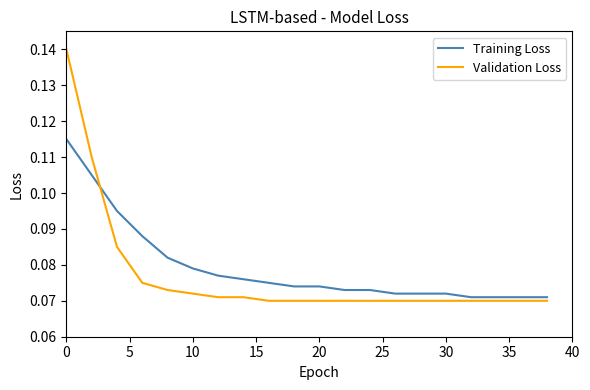

True or false: Training Loss and Validation Loss cross at least once.

True